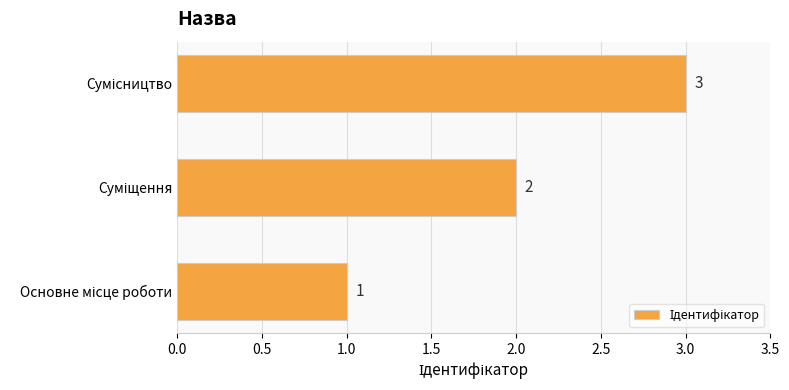

What is the sum of all values?

6